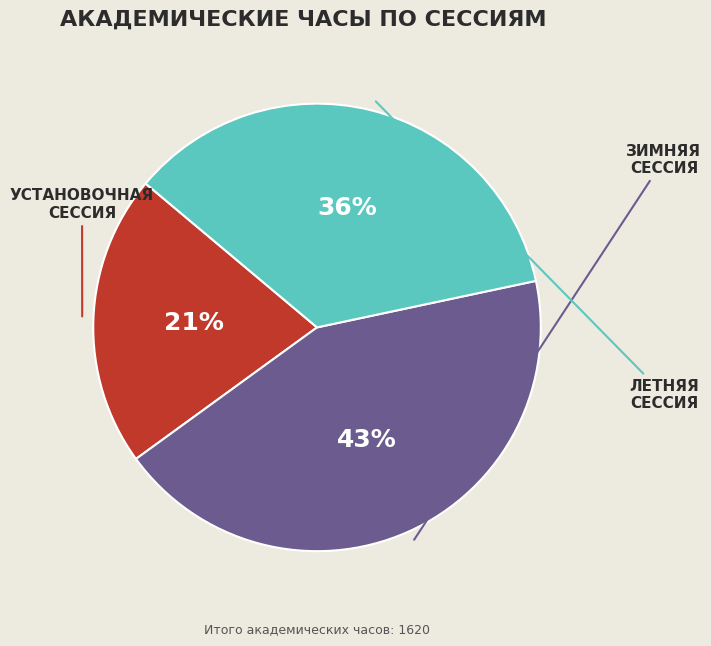

To the nearest percent, what is the average slice percentage?

33%